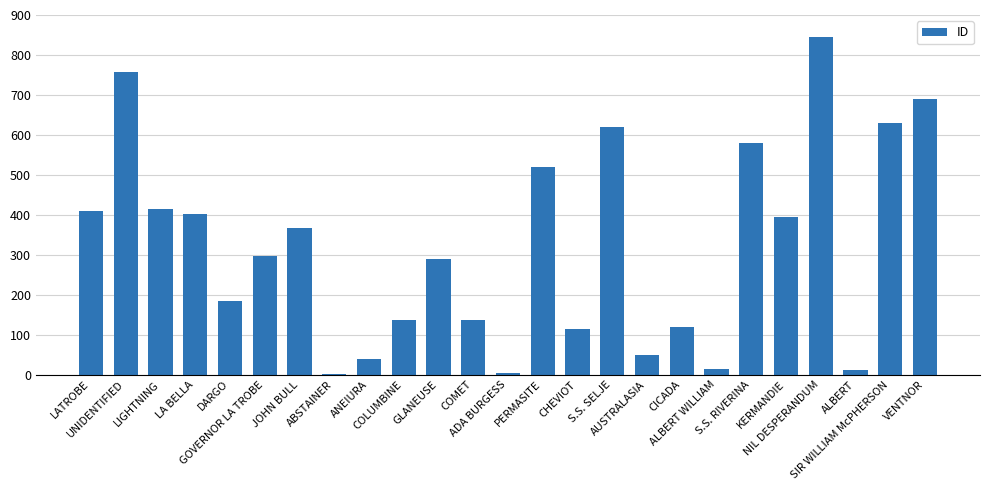

What is the sum of all values?

8021